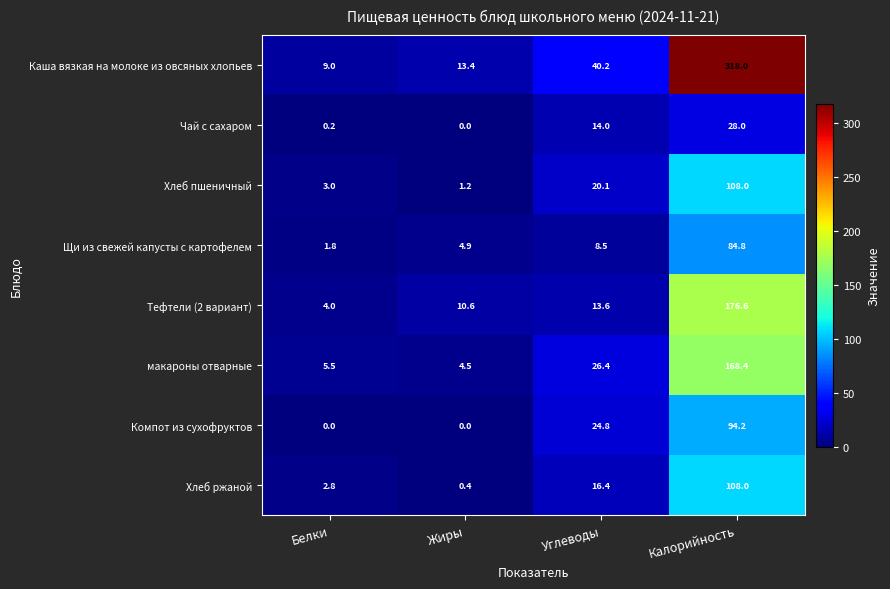

The value of макароны отварные at Жиры is 4.5. True or false?

True